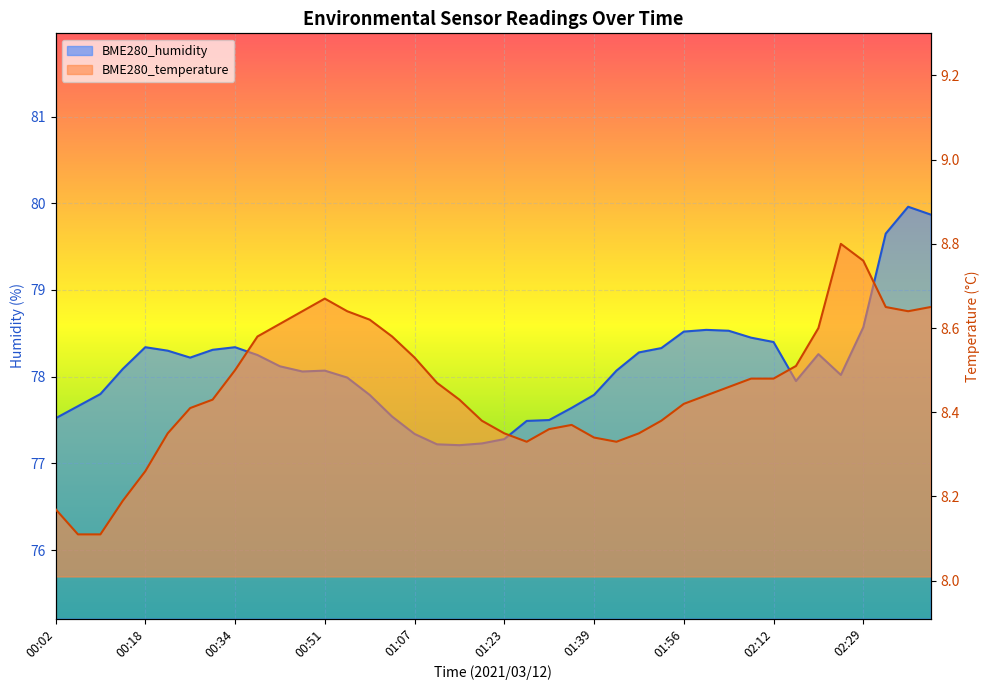

True or false: BME280_humidity and BME280_temperature cross at least once.

False